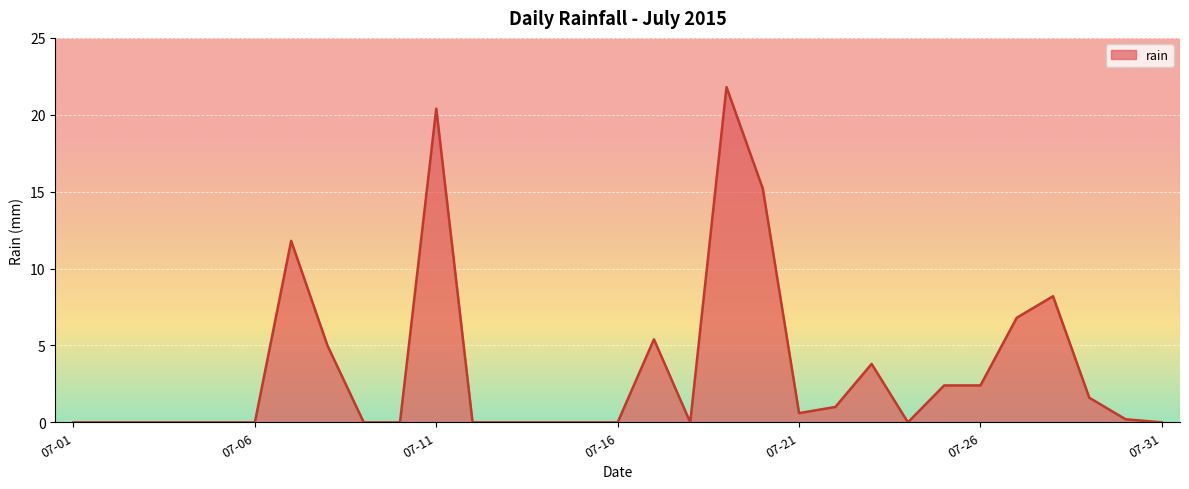

What is the maximum value shown in the chart?

21.8